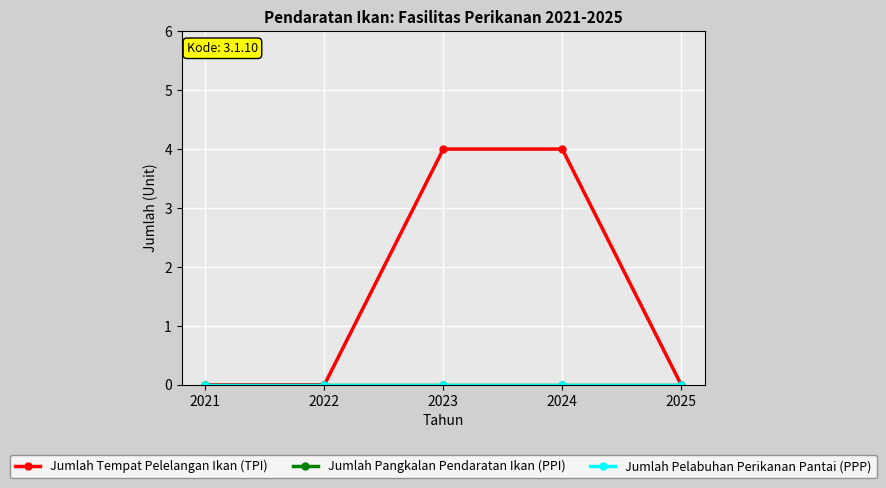

Reading right to left, transcribe all the data shown in this chart.

Jumlah Tempat Pelelangan Ikan (TPI): 0	4	4	0	0
Jumlah Pangkalan Pendaratan Ikan (PPI): 0	0	0	0	0
Jumlah Pelabuhan Perikanan Pantai (PPP): 0	0	0	0	0